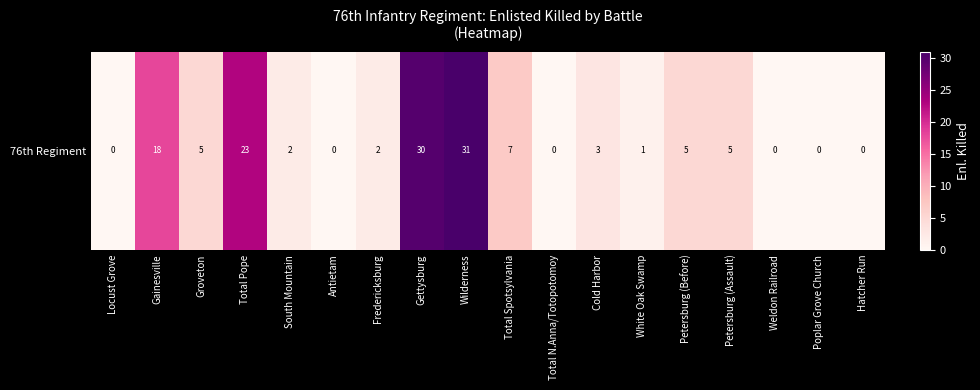

Reading left to right, list all the values displayed in this chart.

Locust Grove=0	Gainesville=18	Groveton=5	Total Pope=23	South Mountain=2	Antietam=0	Fredericksburg=2	Gettysburg=30	Wilderness=31	Total Spotsylvania=7	Total N.Anna/Totopotomoy=0	Cold Harbor=3	White Oak Swamp=1	Petersburg (Before)=5	Petersburg (Assault)=5	Weldon Railroad=0	Poplar Grove Church=0	Hatcher Run=0